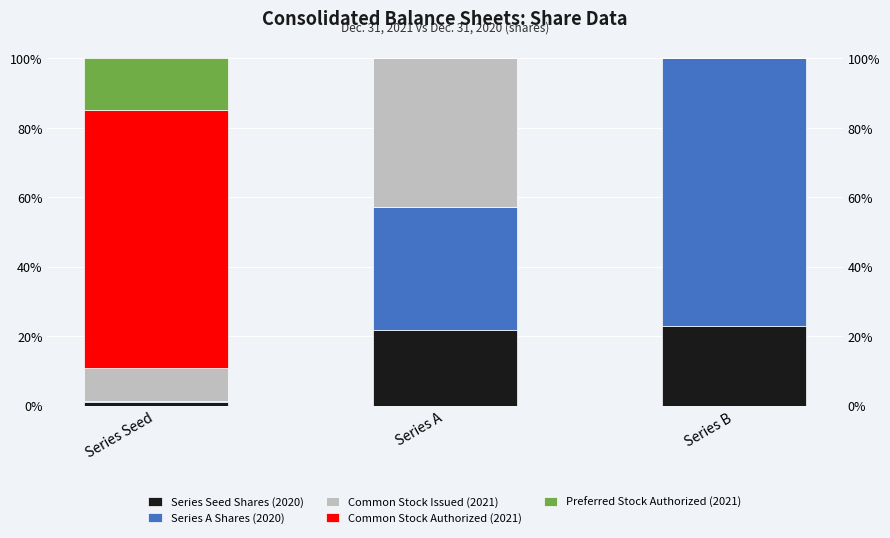

What is the maximum value shown in the chart?

77.1